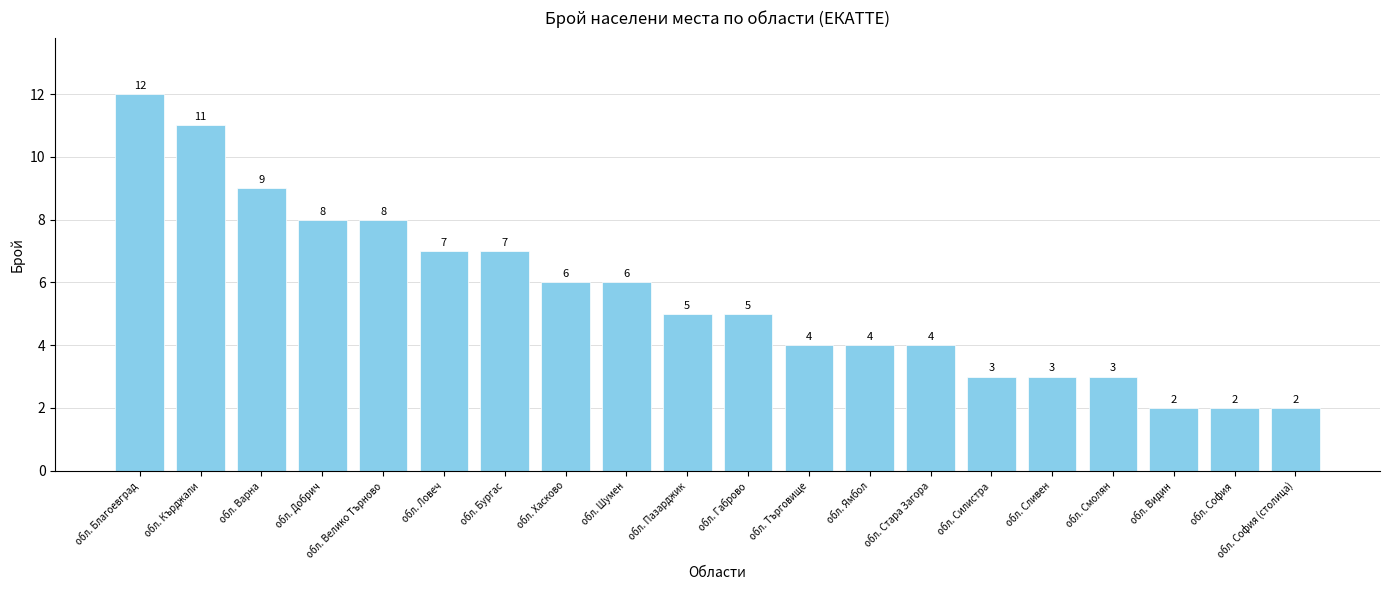

What is the difference between the maximum and second lowest values?

10